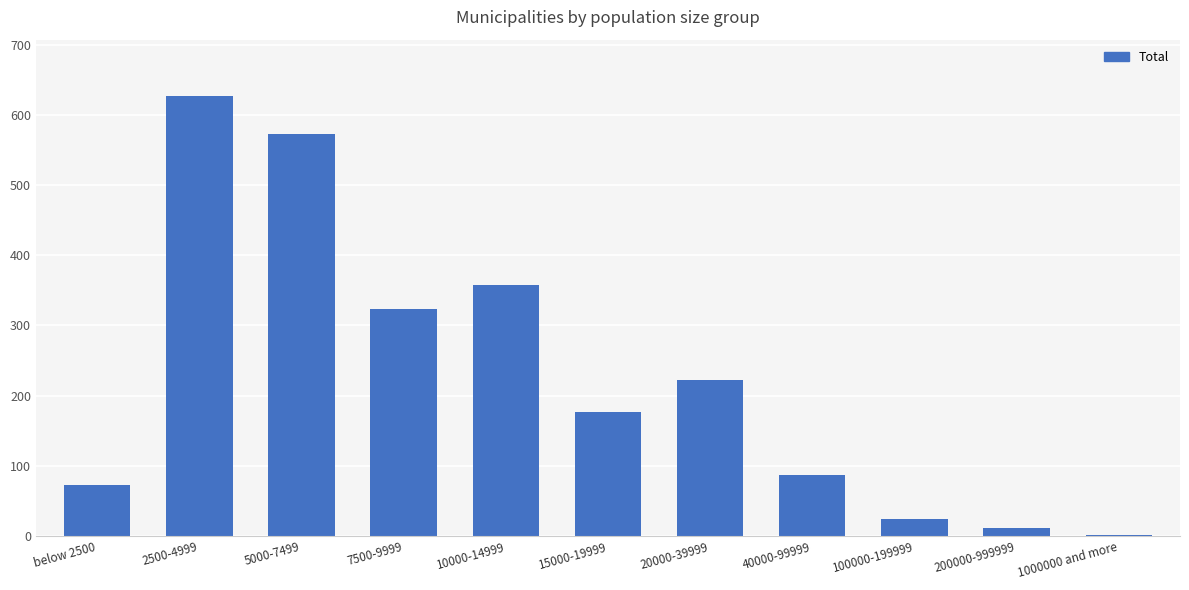

The value at 7500-9999 is 324. True or false?

True